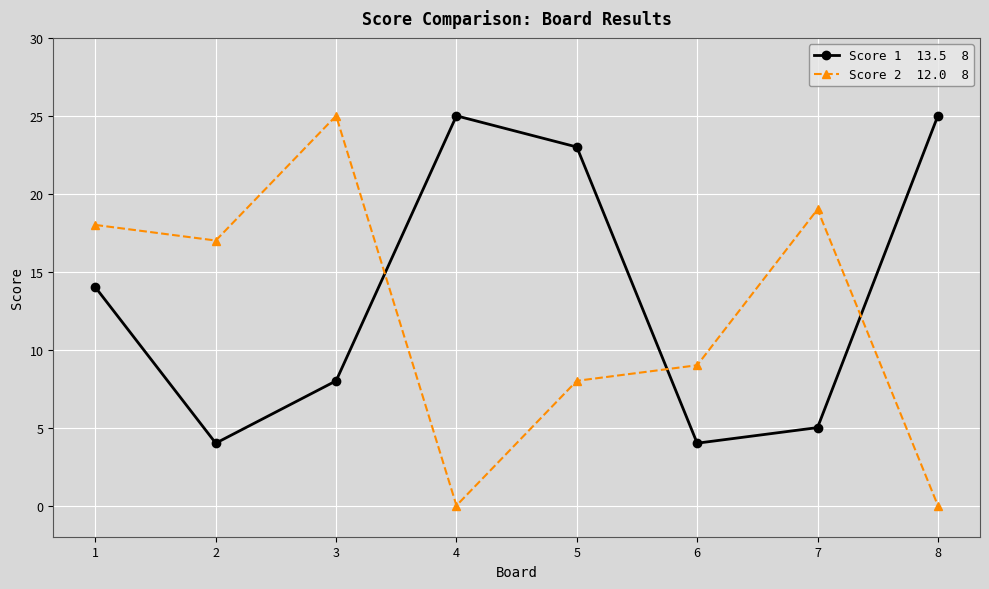

What is the difference between the highest and lowest values at 2?

13